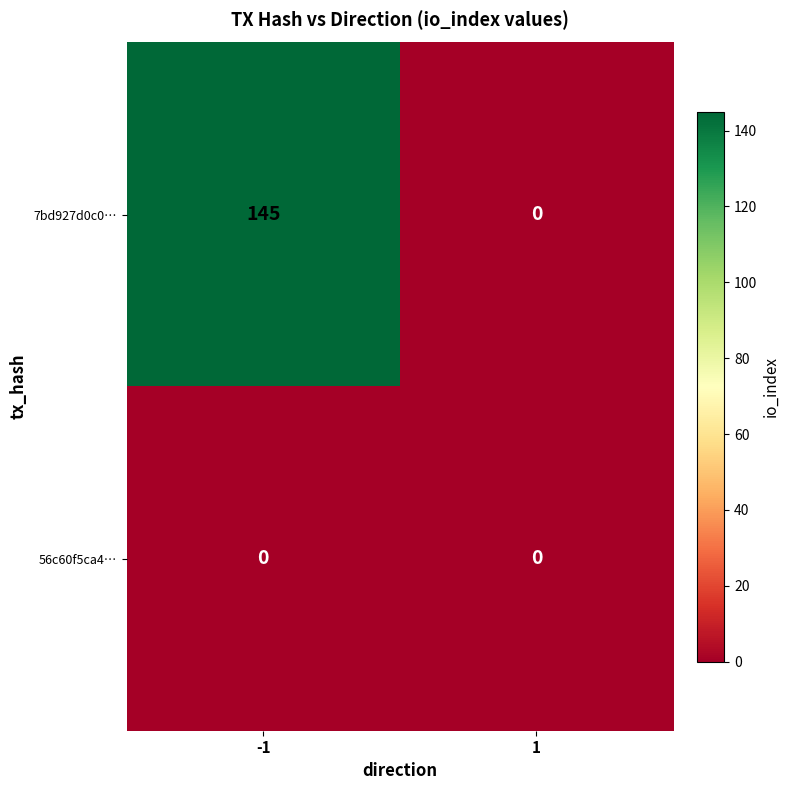

Which series changed the most between -1 and 1?

7bd927d0c0…